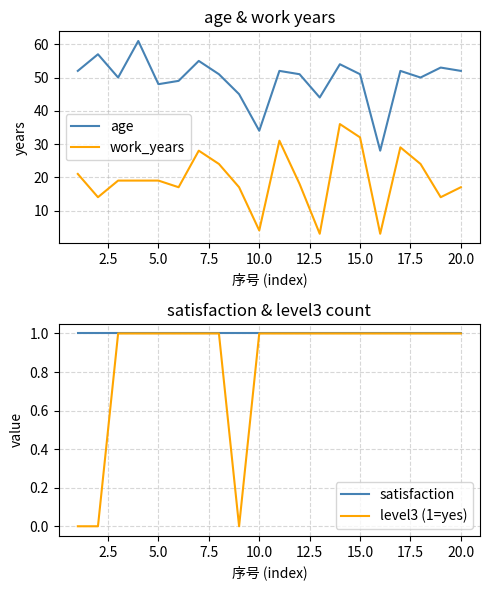

Which series has the widest spread of values?

age